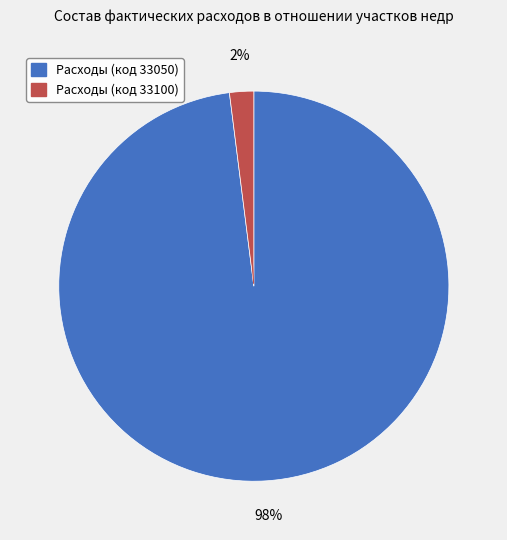

Rank the categories by value from highest to lowest.

Расходы (код 33050), Расходы (код 33100)